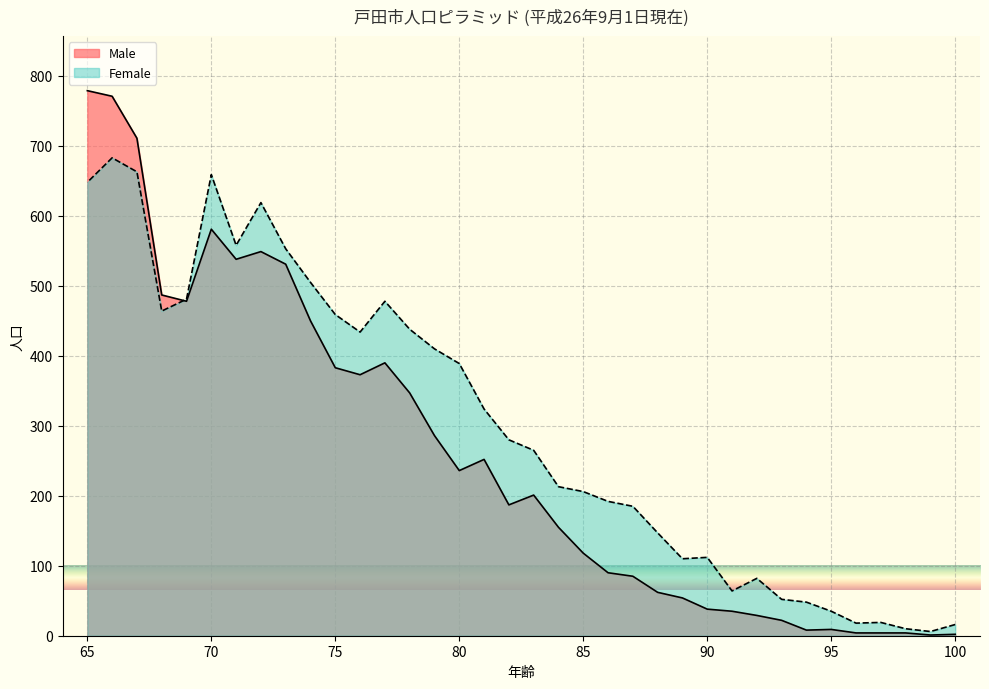

How many data points in Female are less than 280?

18